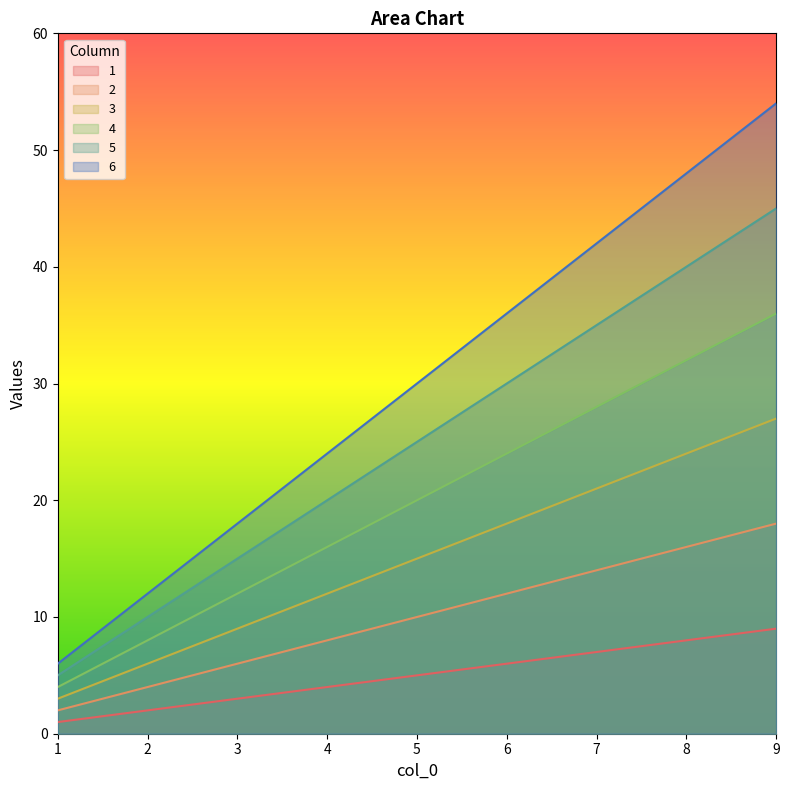

List the series in order of their peak value, lowest first.

1, 2, 3, 4, 5, 6